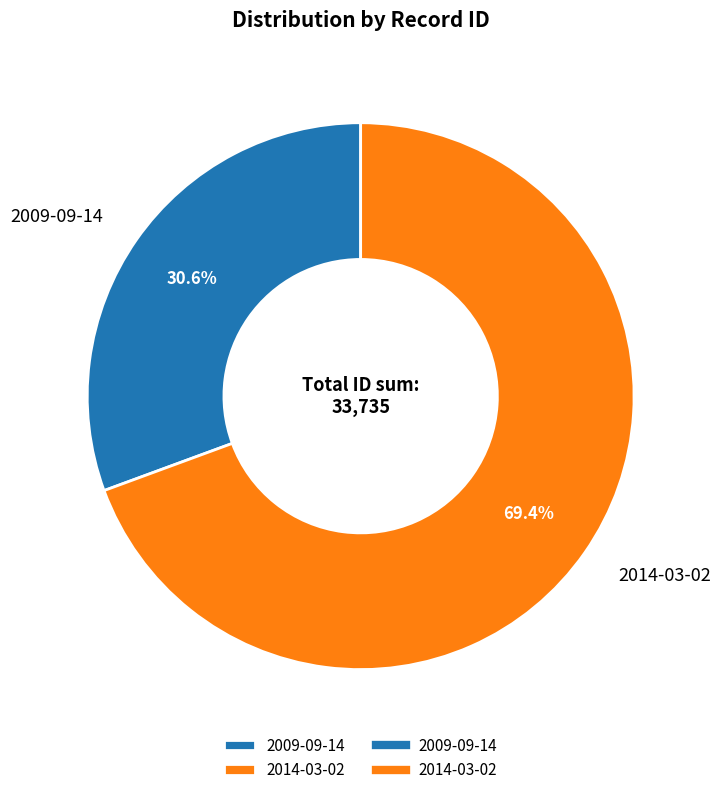

To the nearest percent, what is the combined percentage of 2014-03-02 and 2009-09-14?

100%